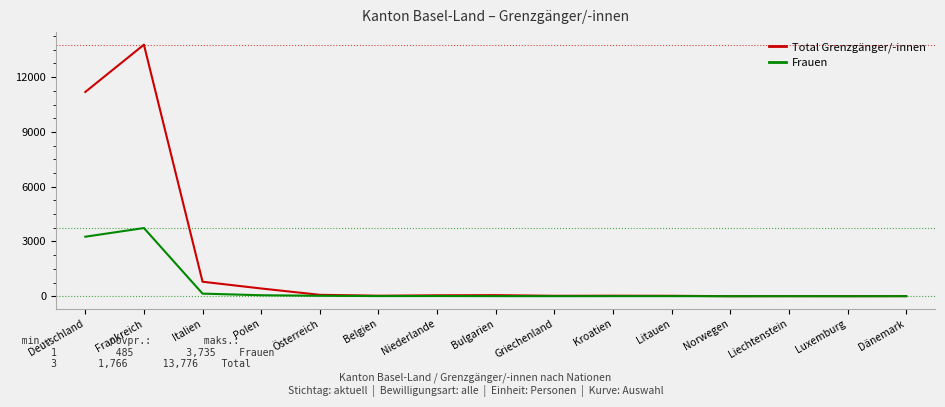

True or false: Total Grenzgänger/-innen has more than 0 interior local peaks.

True